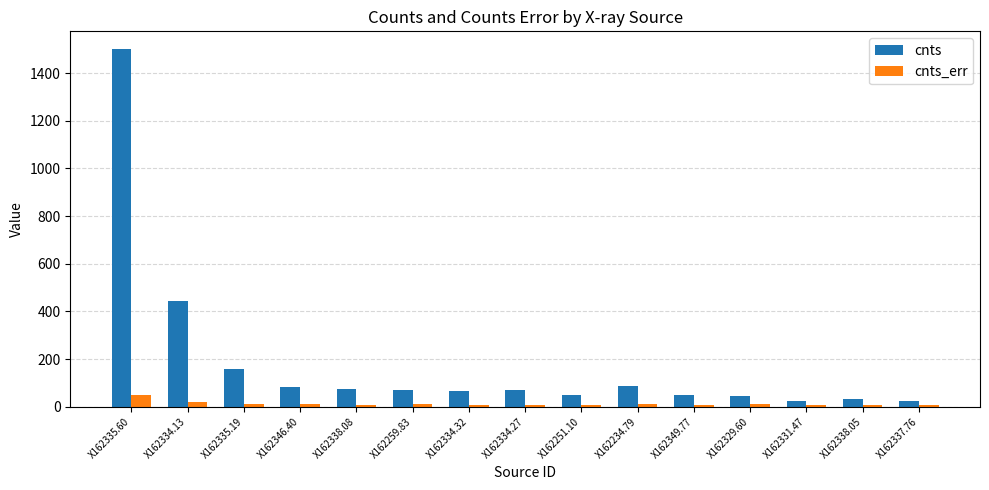

Is the value of cnts_err at X162349.77 greater than the value of cnts at X162346.40?

No